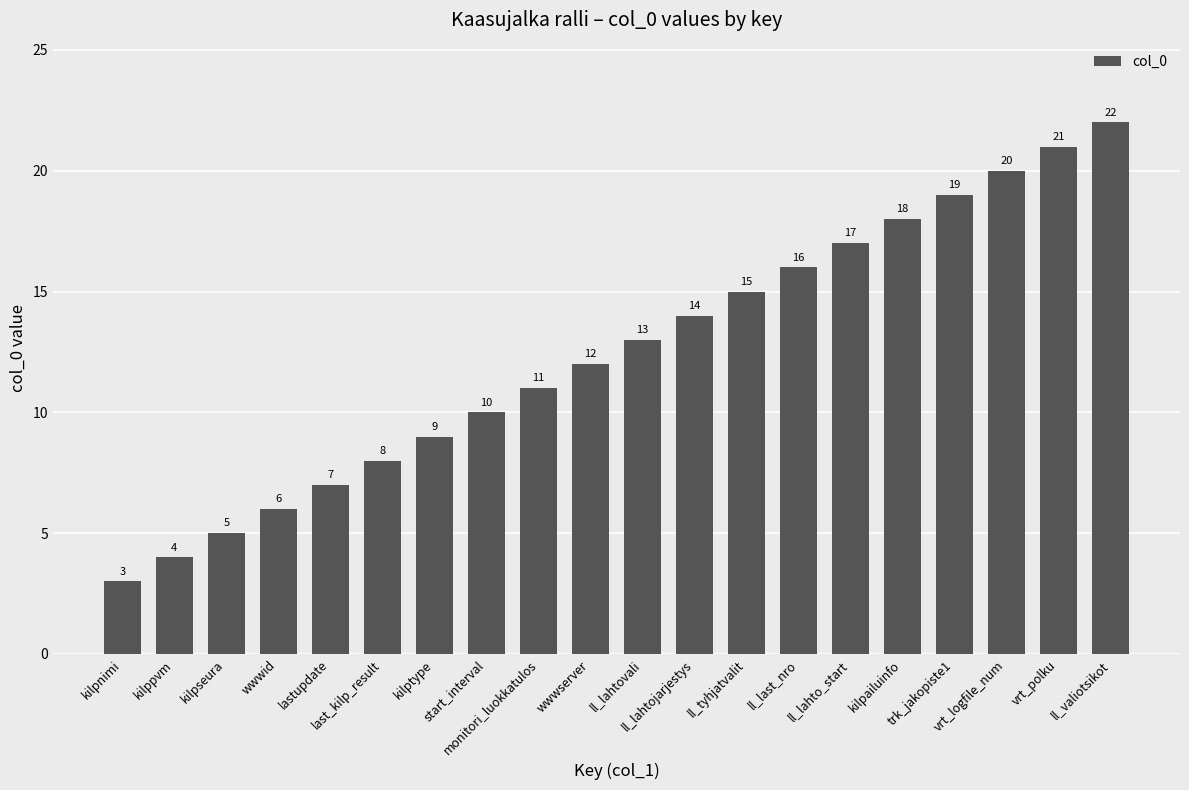

Rank the categories by value from highest to lowest.

ll_valiotsikot, vrt_polku, vrt_logfile_num, trk_jakopiste1, kilpailuinfo, ll_lahto_start, ll_last_nro, ll_tyhjatvalit, ll_lahtojarjestys, ll_lahtovali, wwwserver, monitori_luokkatulos, start_interval, kilptype, last_kilp_result, lastupdate, wwwid, kilpseura, kilppvm, kilpnimi